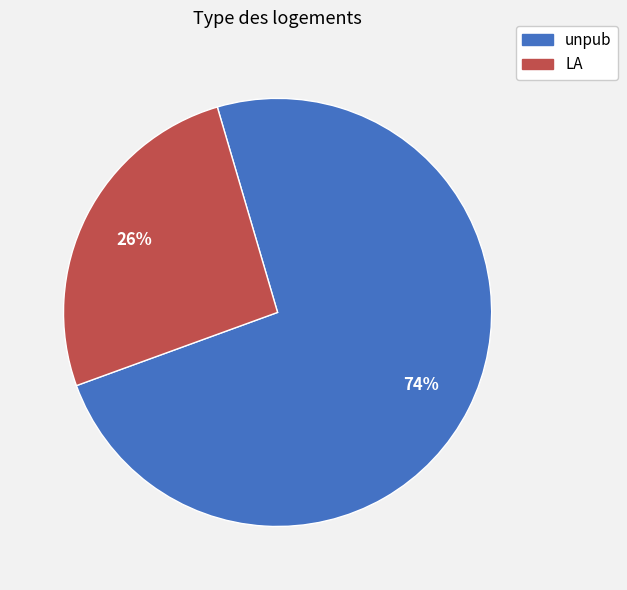

Rank the categories by value from highest to lowest.

unpub, LA